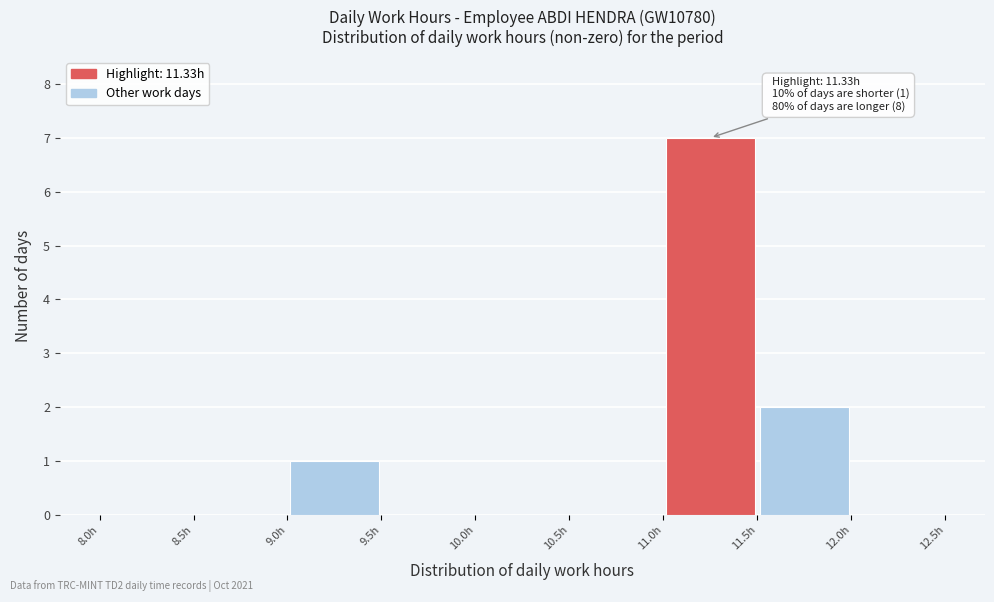

Over which range of the x-axis is the bar tallest?

11.0 to 11.5